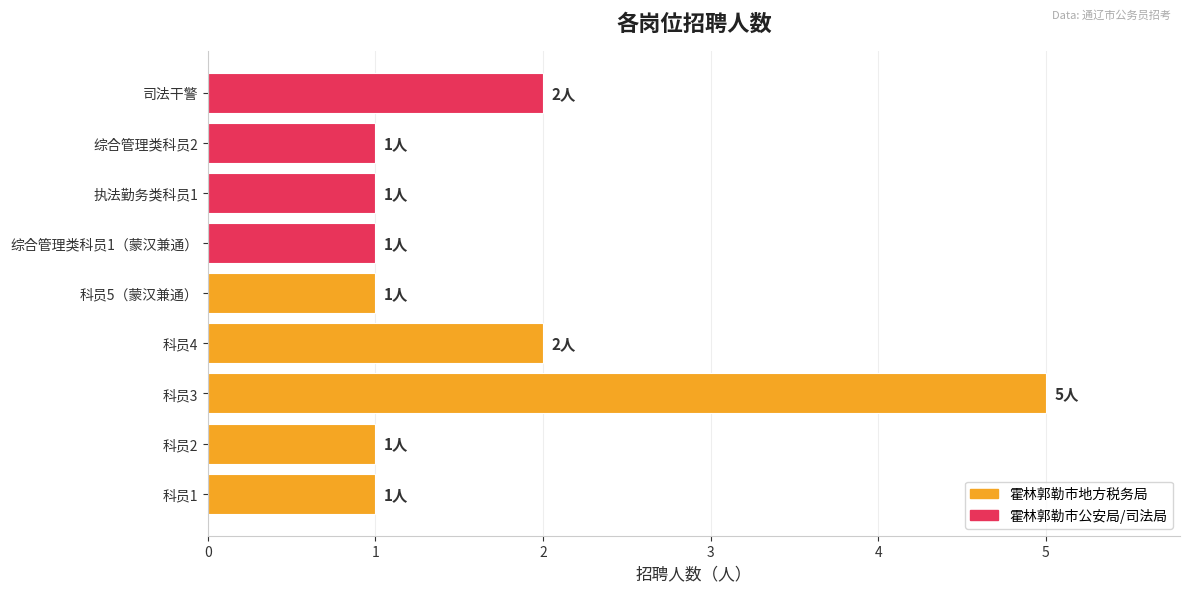

Reading bottom to top, extract all data points from this chart.

科员1=1	科员2=1	科员3=5	科员4=2	科员5（蒙汉兼通）=1	综合管理类科员1（蒙汉兼通）=1	执法勤务类科员1=1	综合管理类科员2=1	司法干警=2